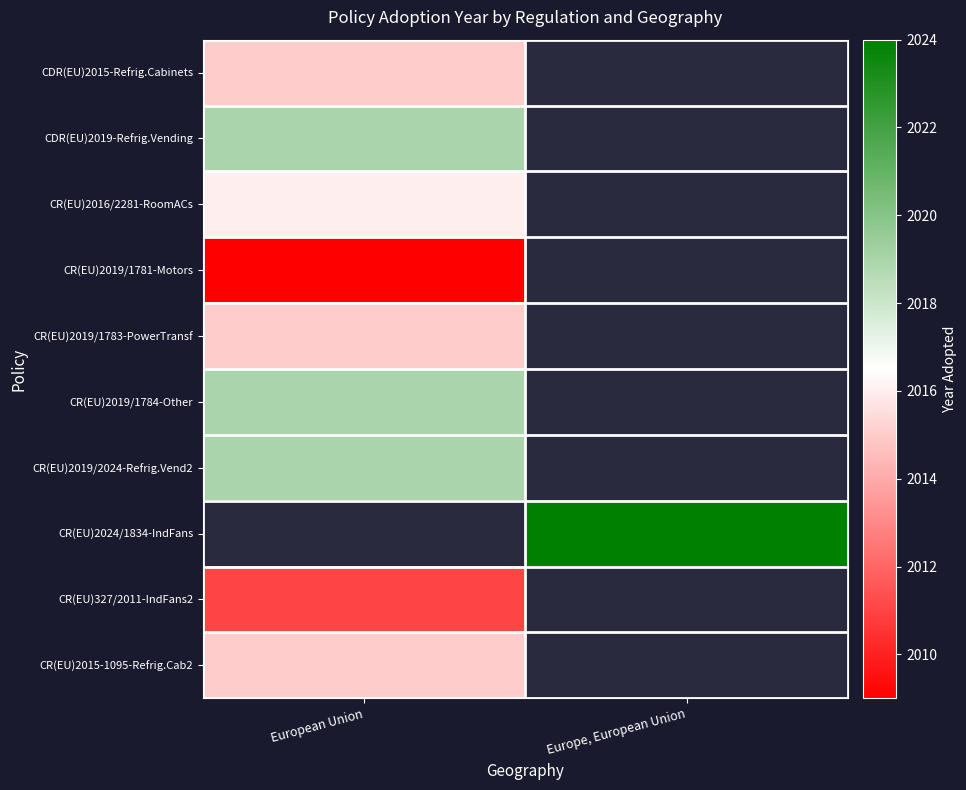

Which has a higher value, Europe, European Union or European Union?

European Union